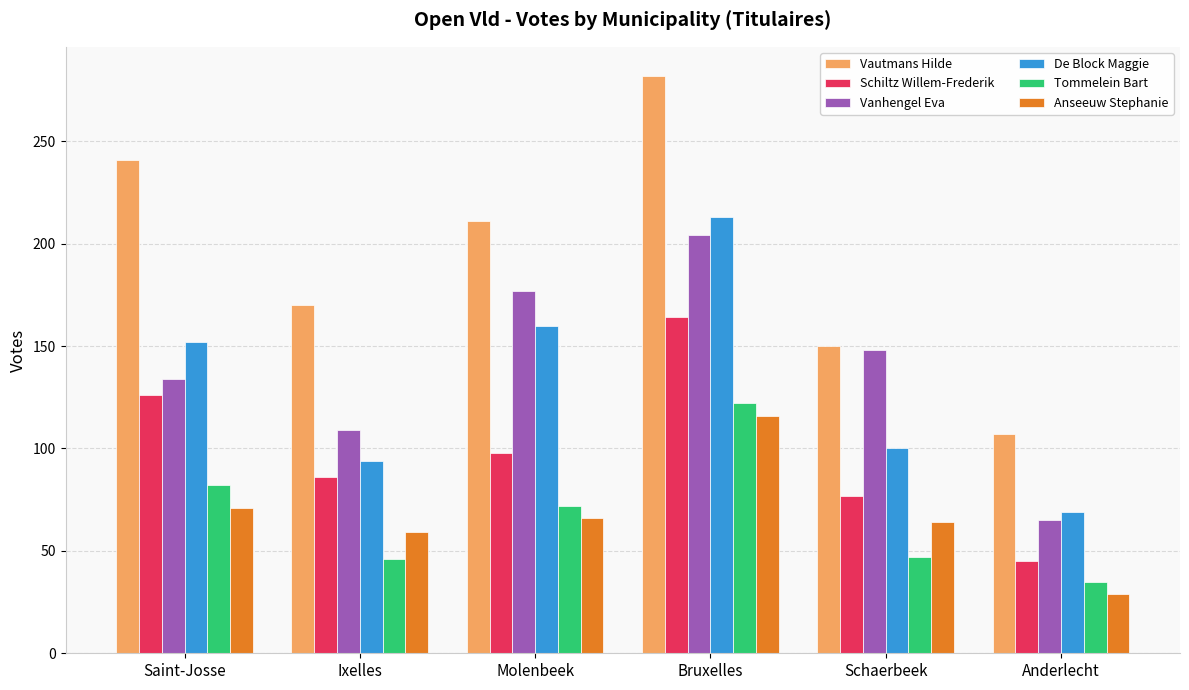

What are all the series names shown in the legend?

Vautmans Hilde, Schiltz Willem-Frederik, Vanhengel Eva, De Block Maggie, Tommelein Bart, Anseeuw Stephanie